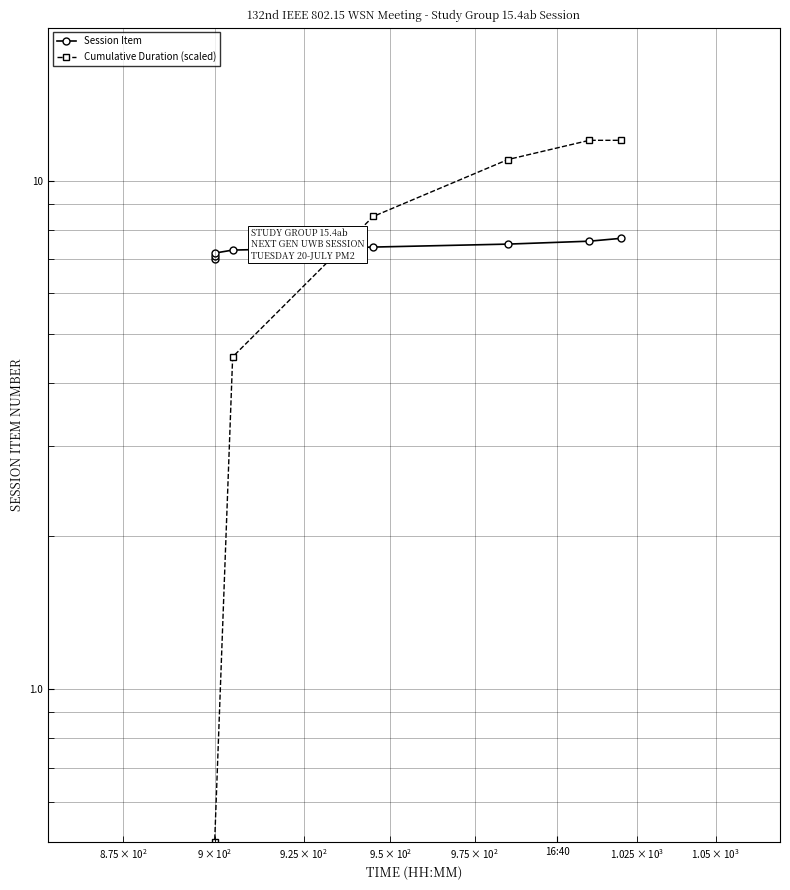

Is this an area chart (filled region under the line)?

No